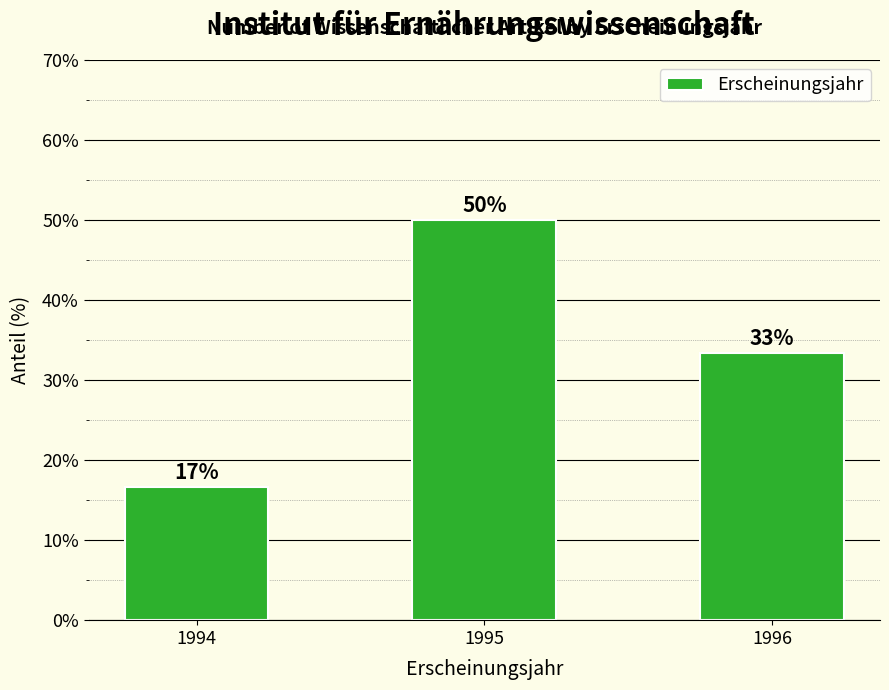

What is the sum of the values at 1996 and 1994?

50.0